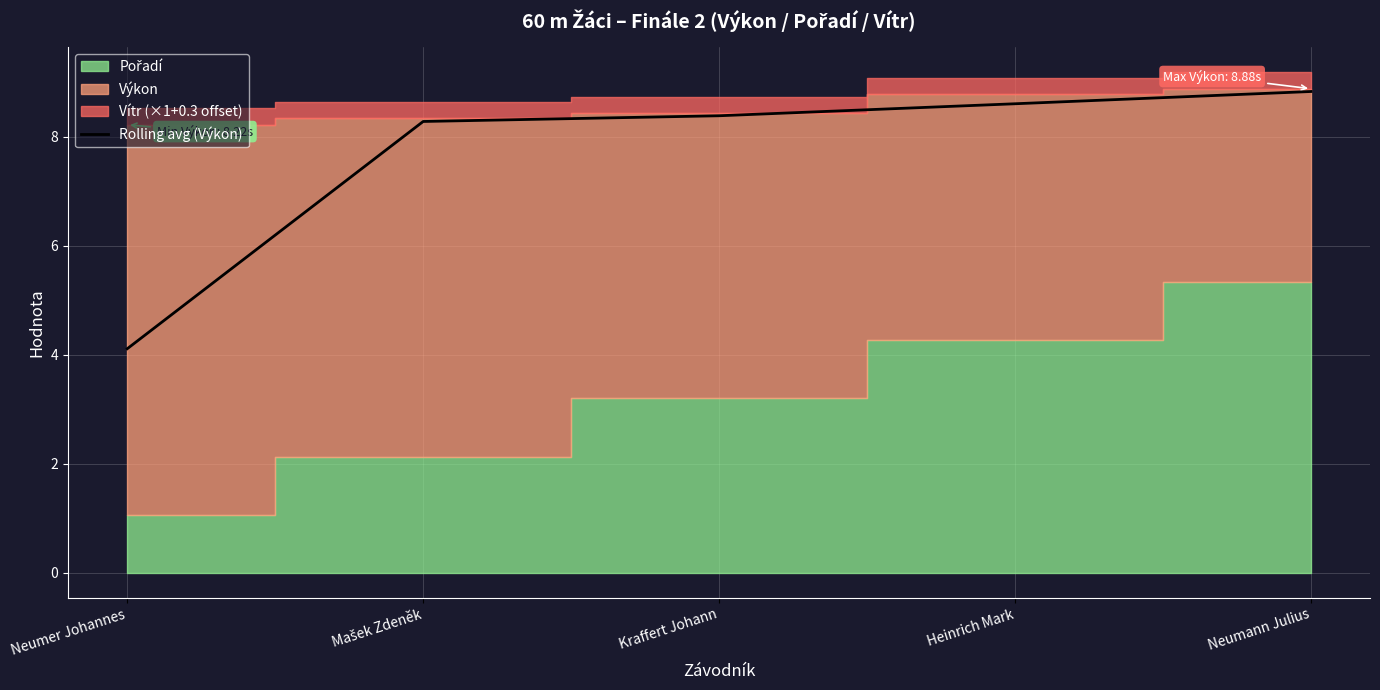

At which label is Rolling avg (Výkon) closest to 6?

Neumer Johannes